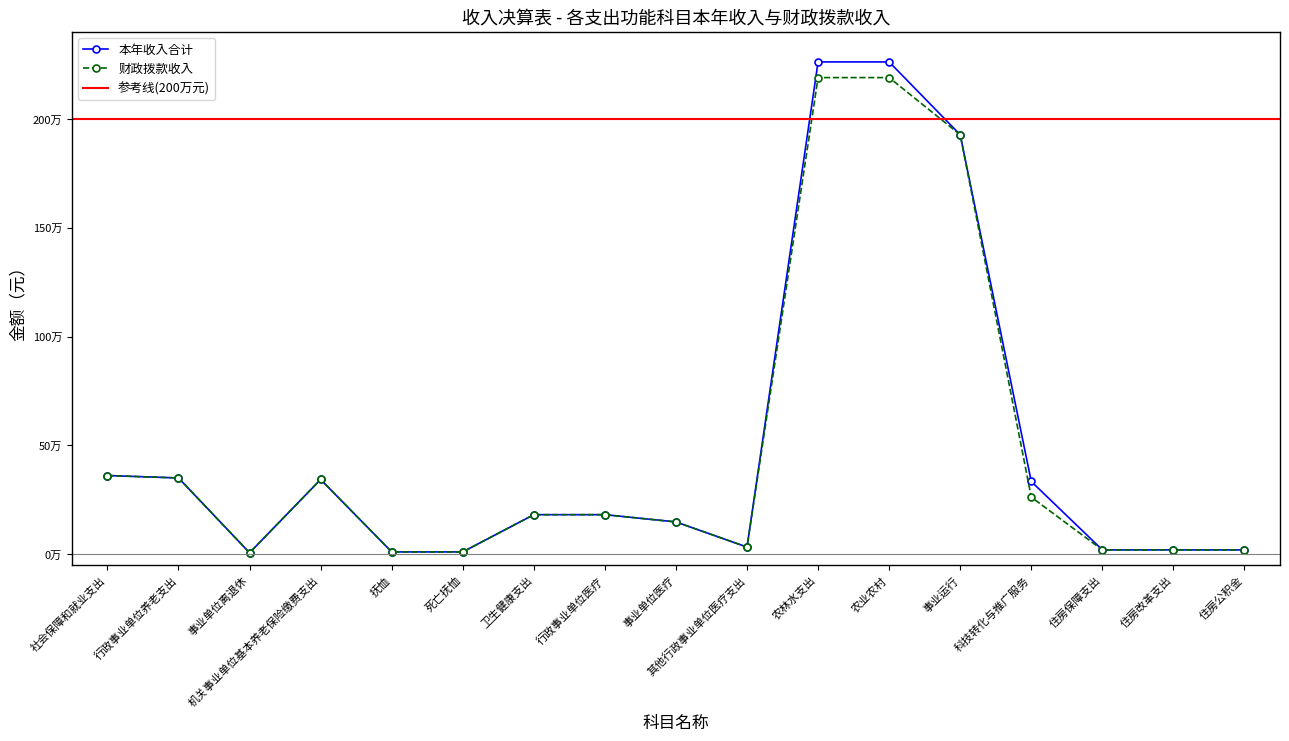

How many lines are shown in the chart?

2